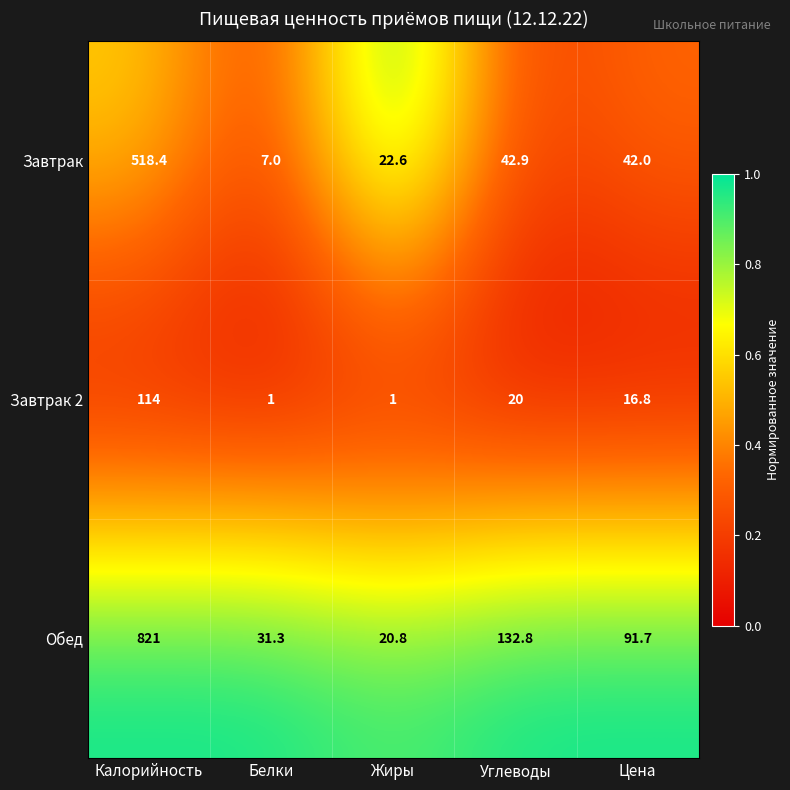

The Завтрак 2 series shows 4.1 at Цена. True or false?

False